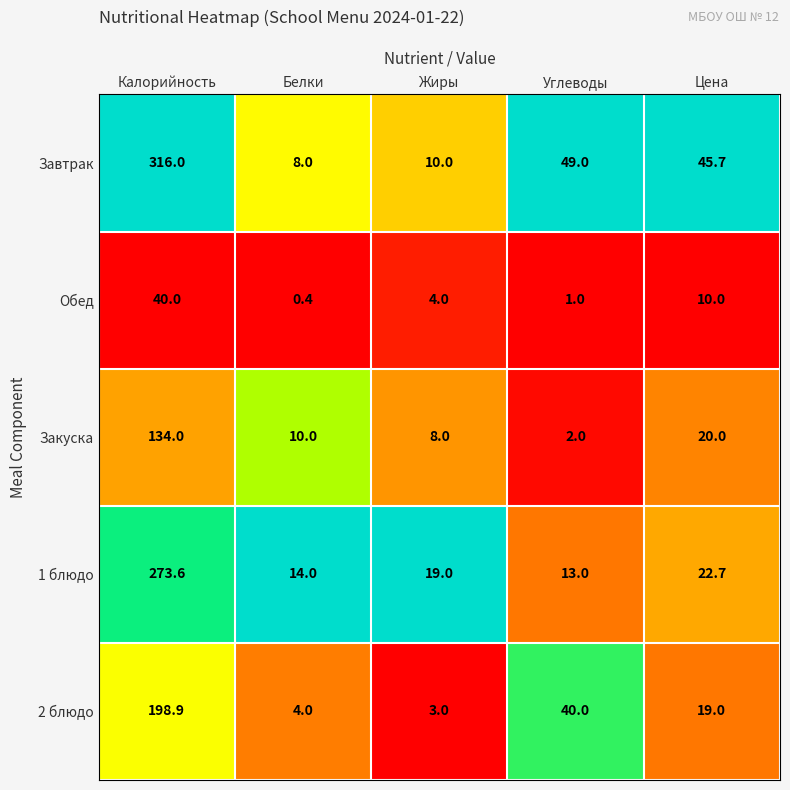

Which category has the lowest value in the 2 блюдо series?

Жиры